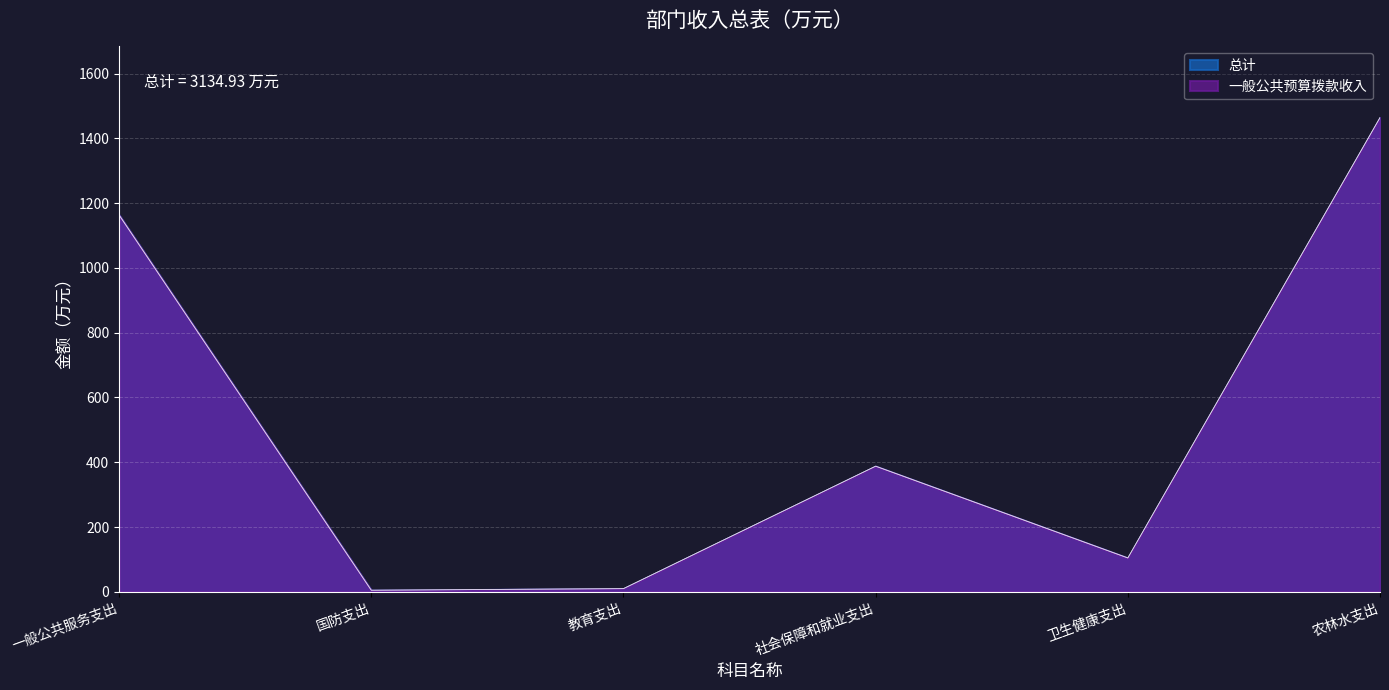

How many values in the 总计 series are below 387?

3